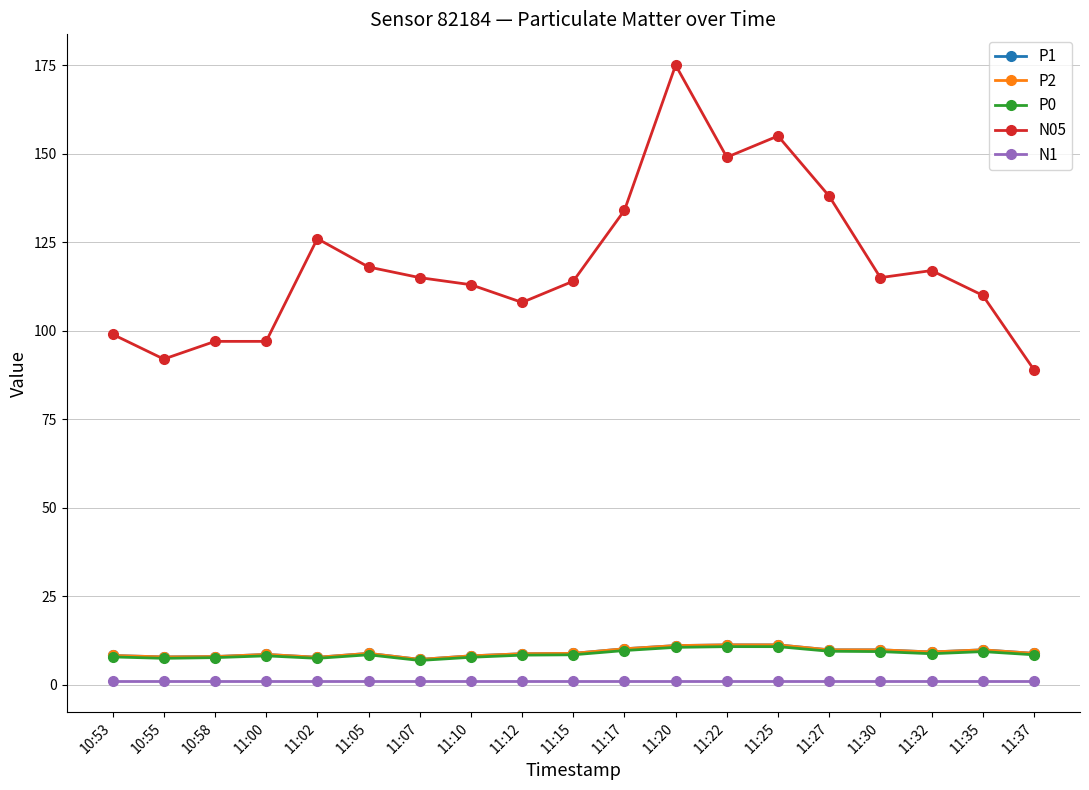

True or false: P2 and N05 intersect in this chart.

False